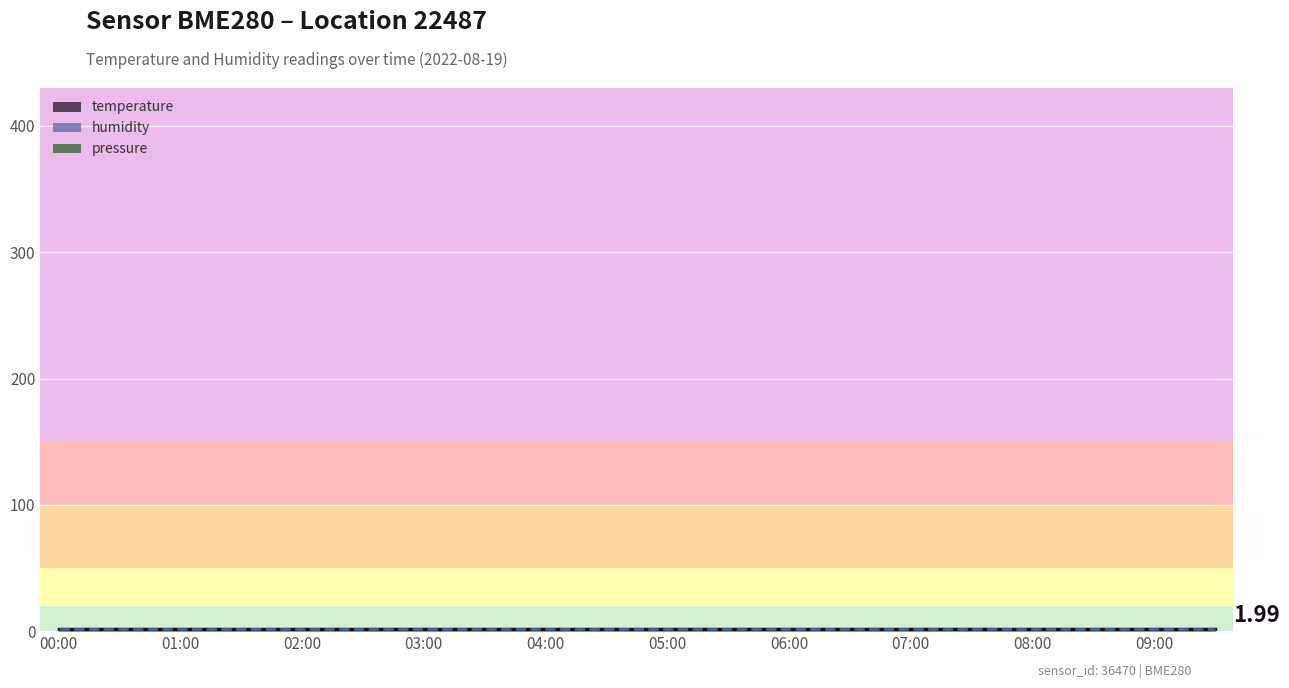

How many categories are shown in the chart?

20